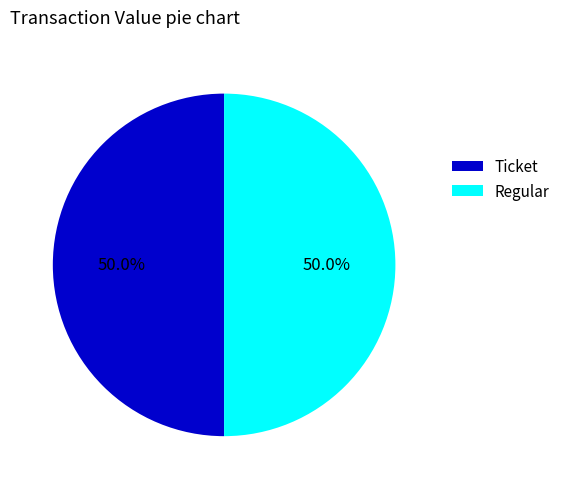

To the nearest percent, what is the average slice percentage?

50%